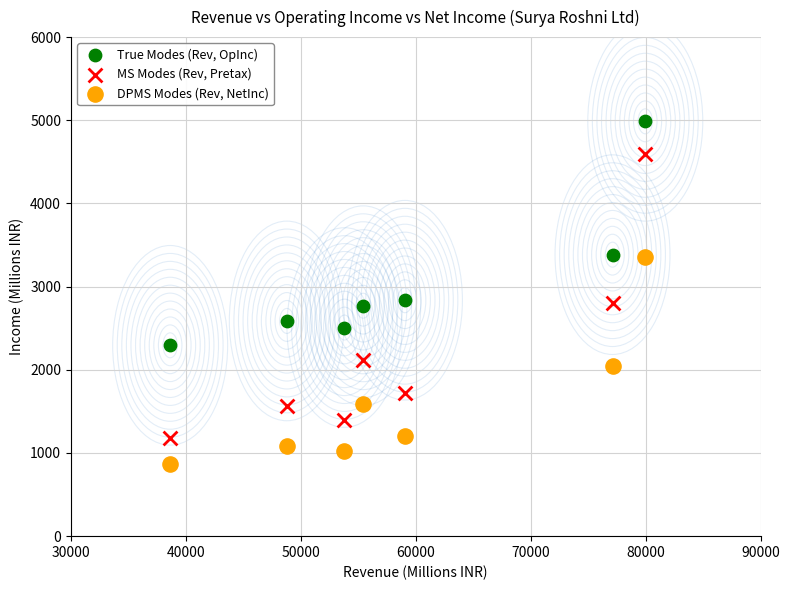

Across all data points, what is the range of Y values (max minus min)?

4124.7